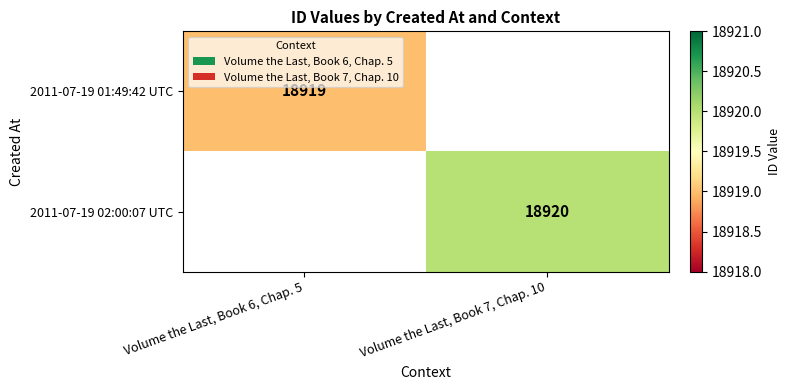

Is the value of 2011-07-19 01:49:42 UTC at Volume the Last, Book 6, Chap. 5 greater than the value of 2011-07-19 02:00:07 UTC at Volume the Last, Book 7, Chap. 10?

No